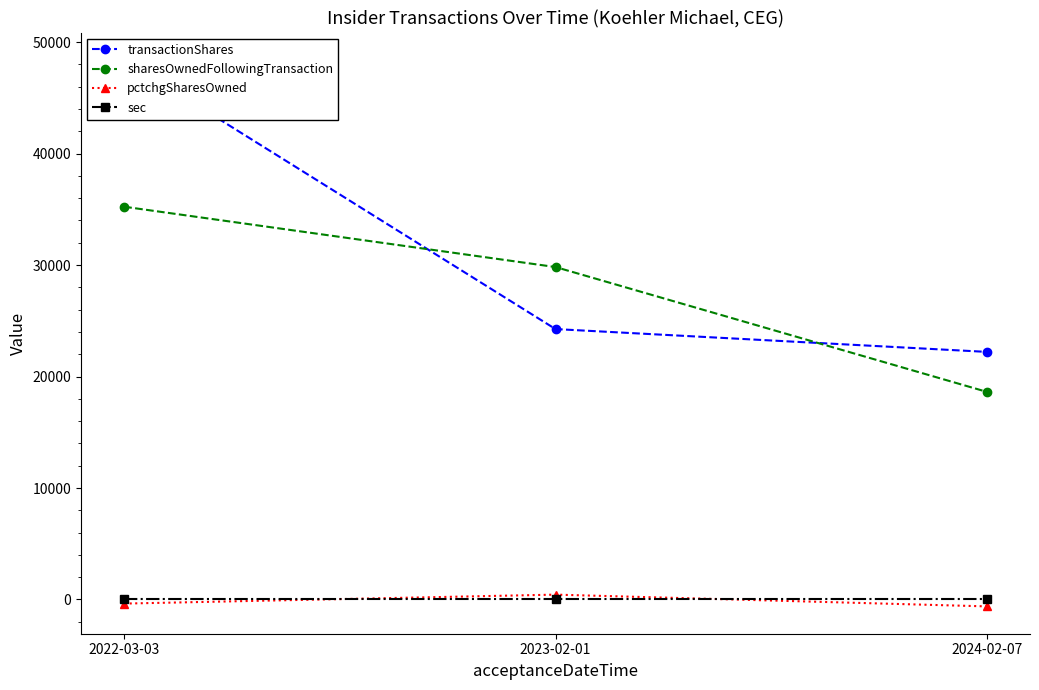

Which label corresponds to the smallest value in the chart?

2024-02-07